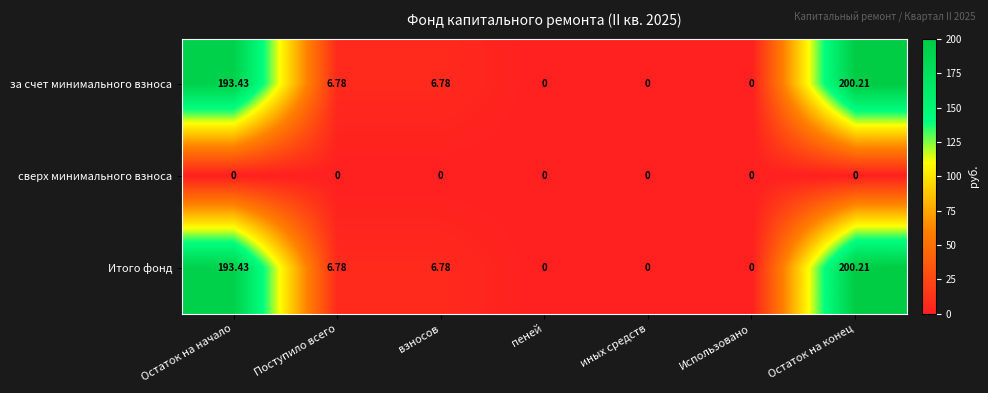

Where does the Итого фонд series first go above 6?

Остаток на начало